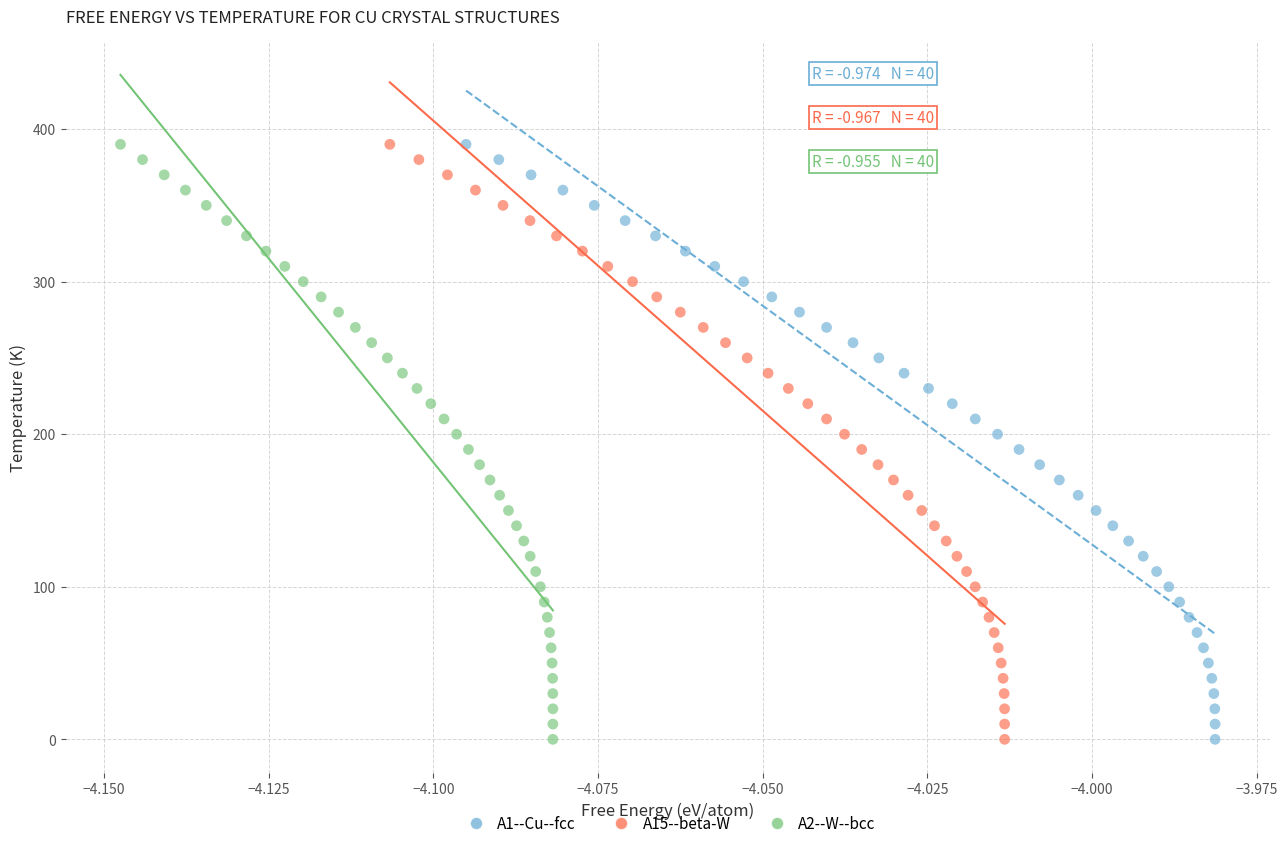

What are all the series names shown in the legend?

A1--Cu--fcc, A15--beta-W, A2--W--bcc